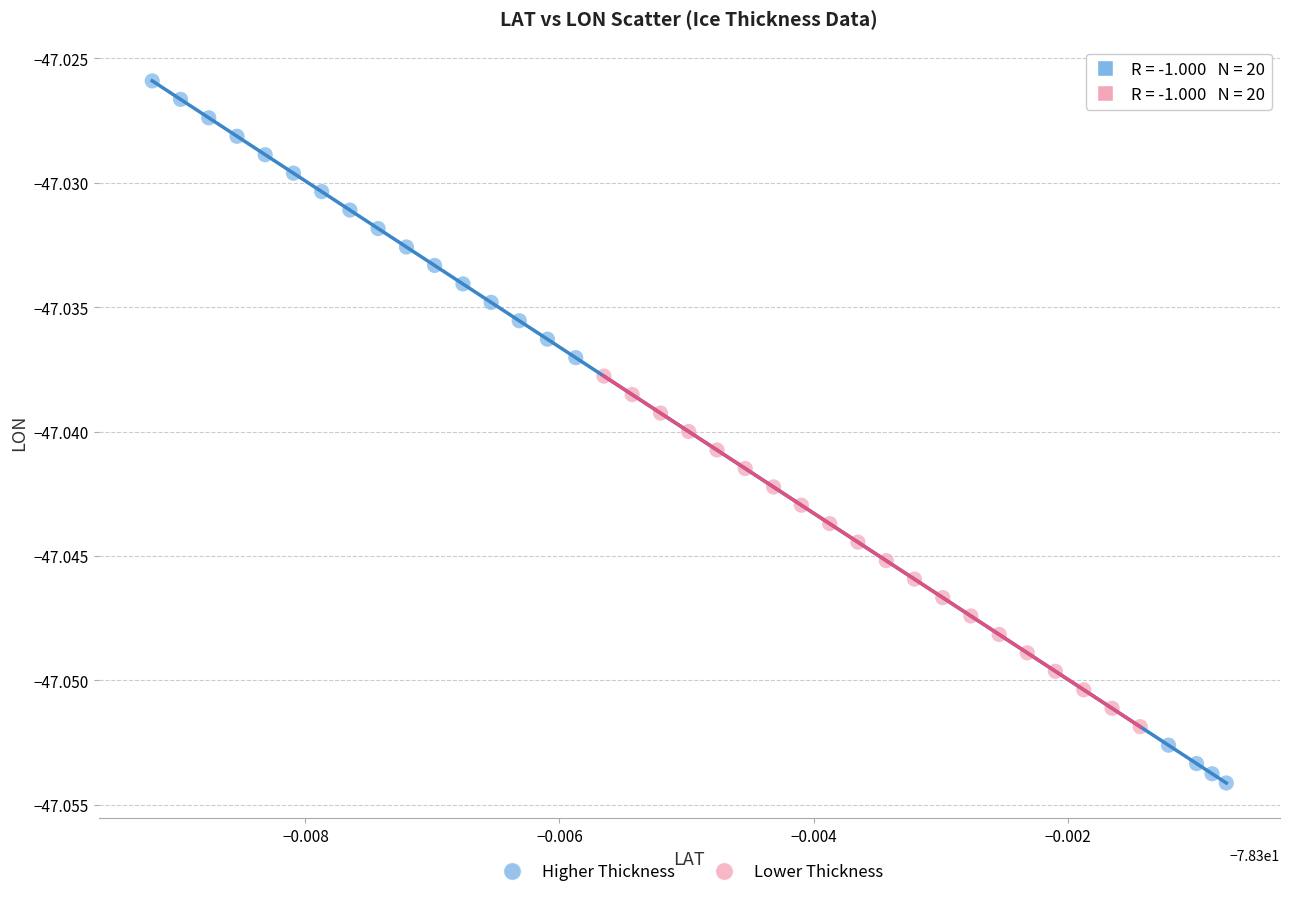

Which series has the largest Y range (max minus min)?

Higher Thickness